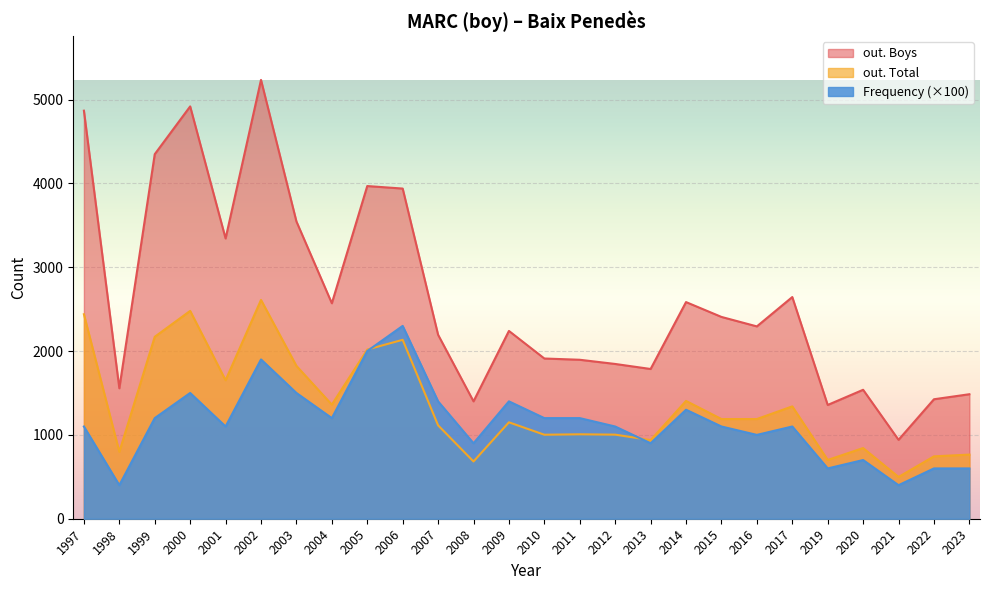

What is the difference between the maximum and minimum values in the out. Total series?

2112